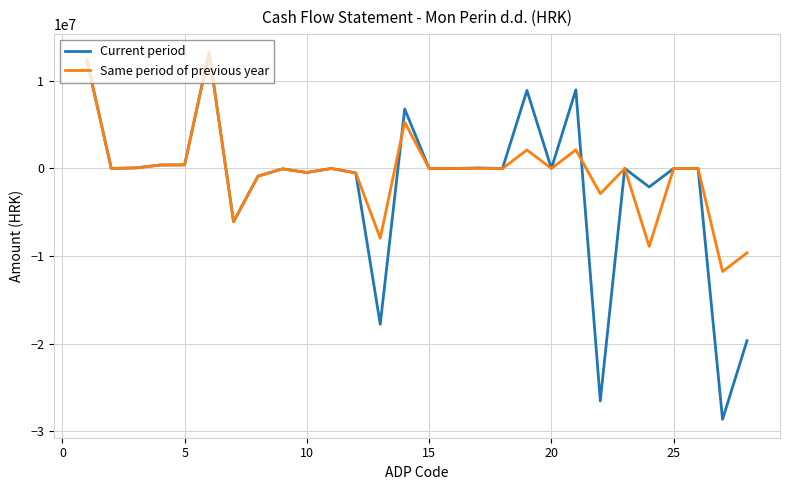

What is the lowest value of the Same period of previous year series?

-11758844